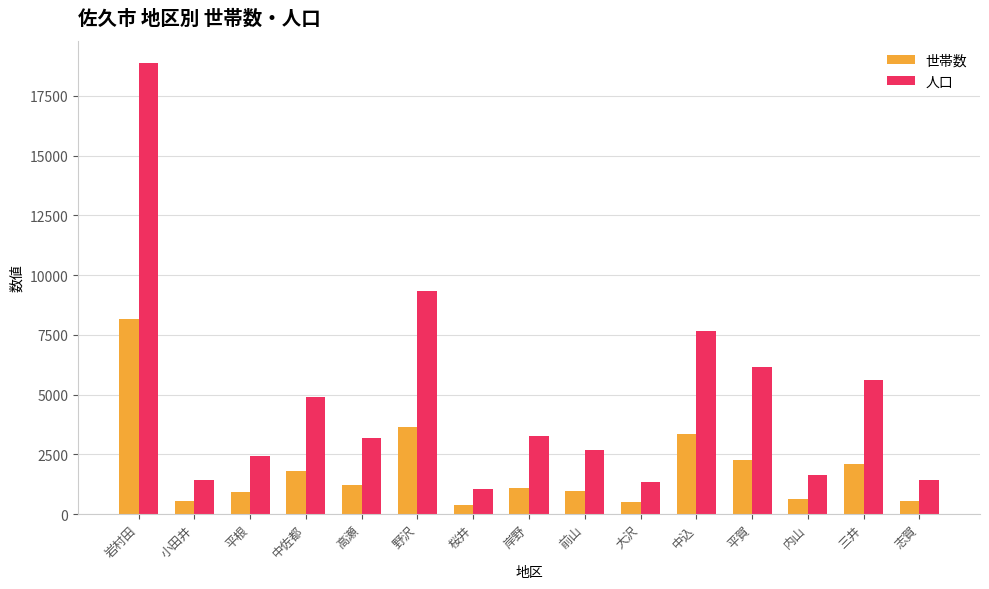

List the series in order of their peak value, lowest first.

世帯数, 人口